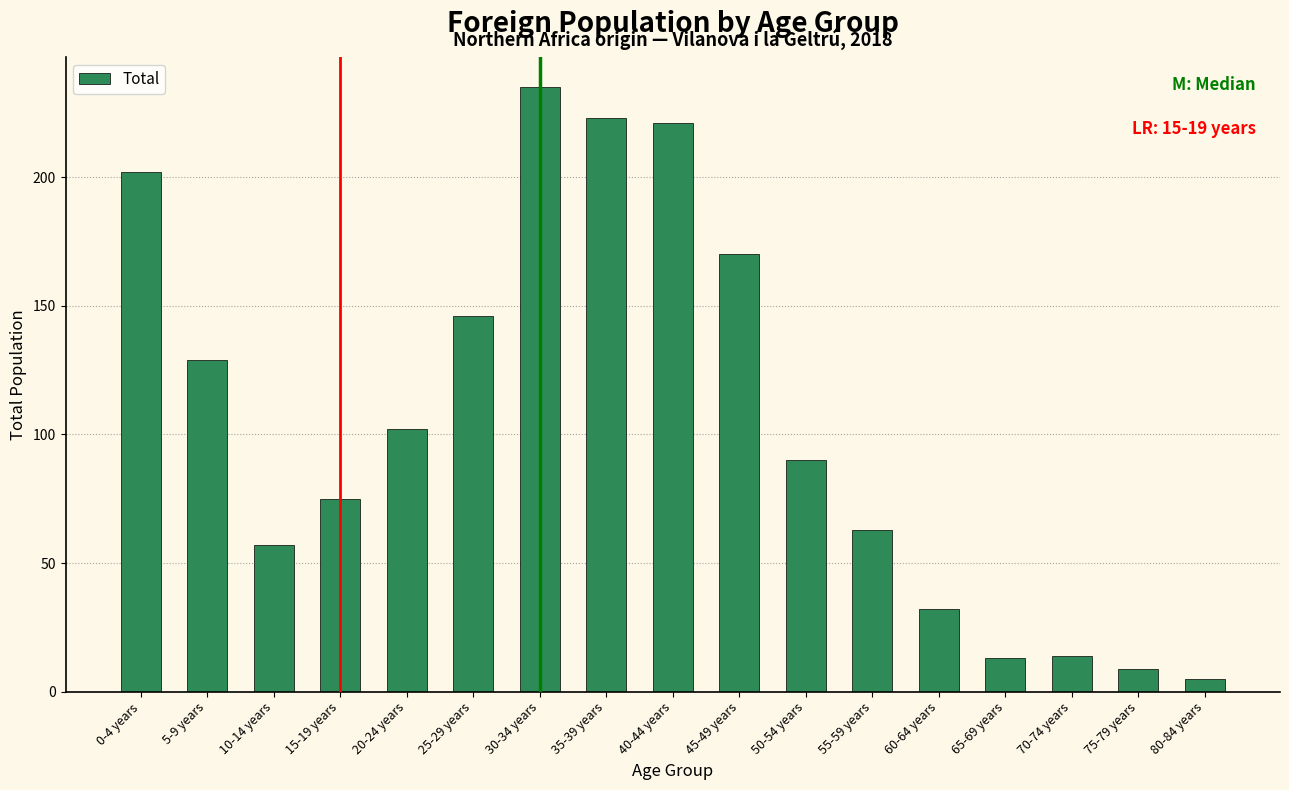

Reading left to right, what are all the values shown in this chart?

0-4 years=202	5-9 years=129	10-14 years=57	15-19 years=75	20-24 years=102	25-29 years=146	30-34 years=235	35-39 years=223	40-44 years=221	45-49 years=170	50-54 years=90	55-59 years=63	60-64 years=32	65-69 years=13	70-74 years=14	75-79 years=9	80-84 years=5